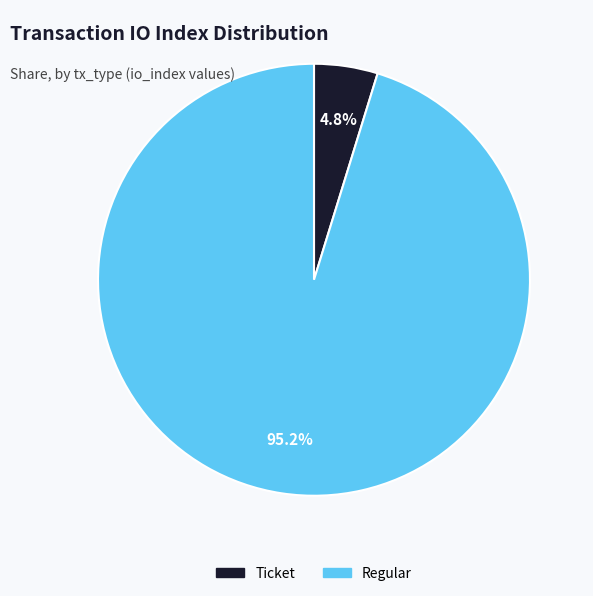

Does any single category account for the majority?

Yes